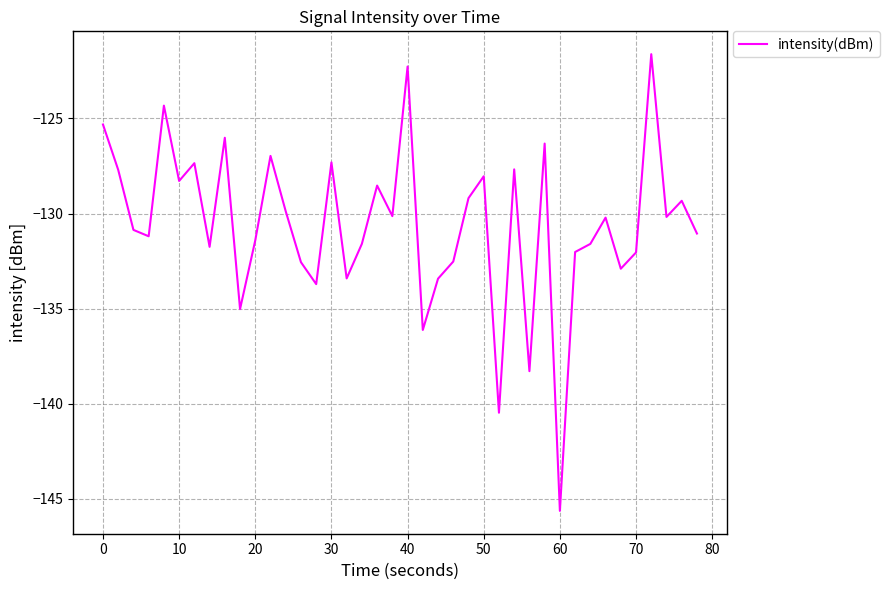

Count the number of values greater than -130.

17